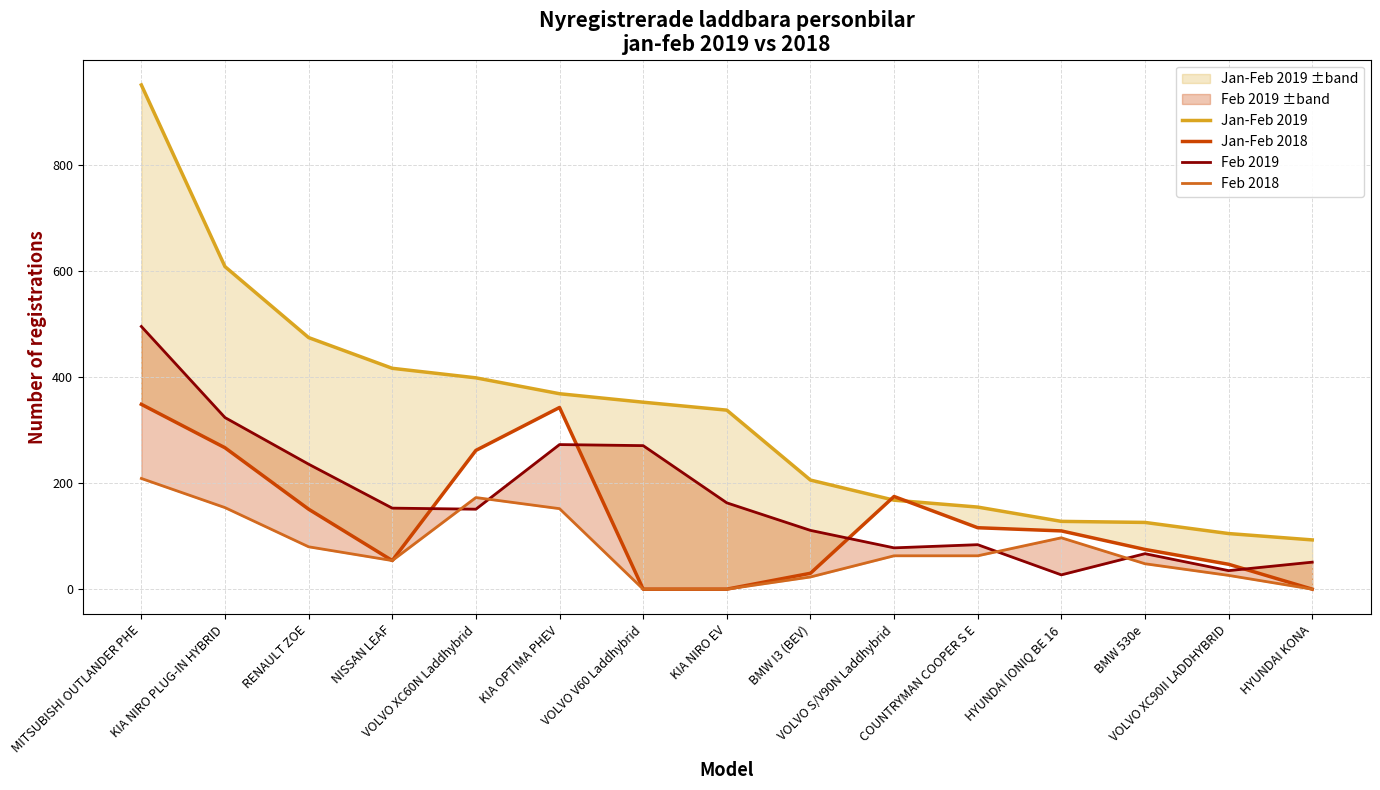

Which label corresponds to the largest value in the chart?

MITSUBISHI OUTLANDER PHE